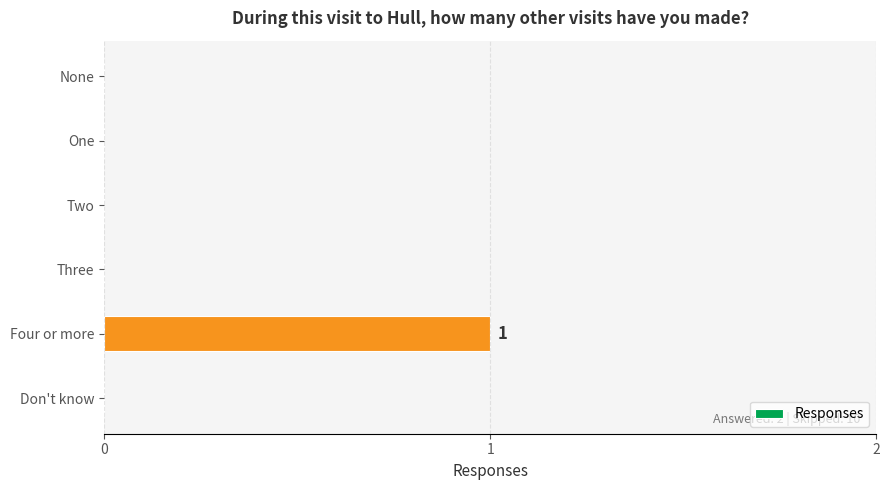

At which category does the chart reach its peak across all series?

Four or more